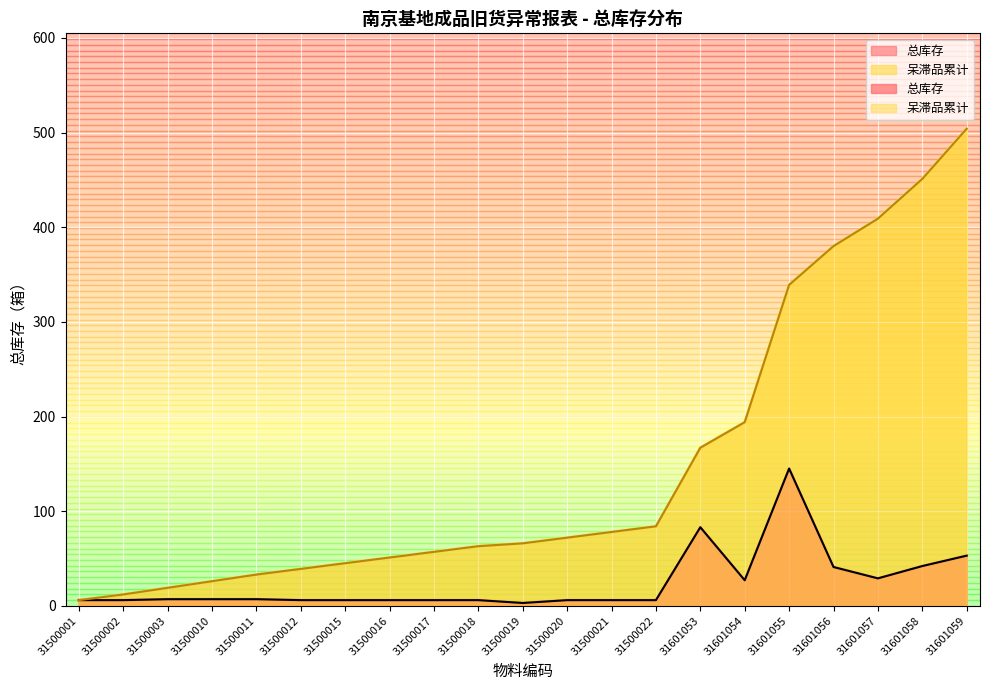

At how many categories does at least one series exceed 367?

4